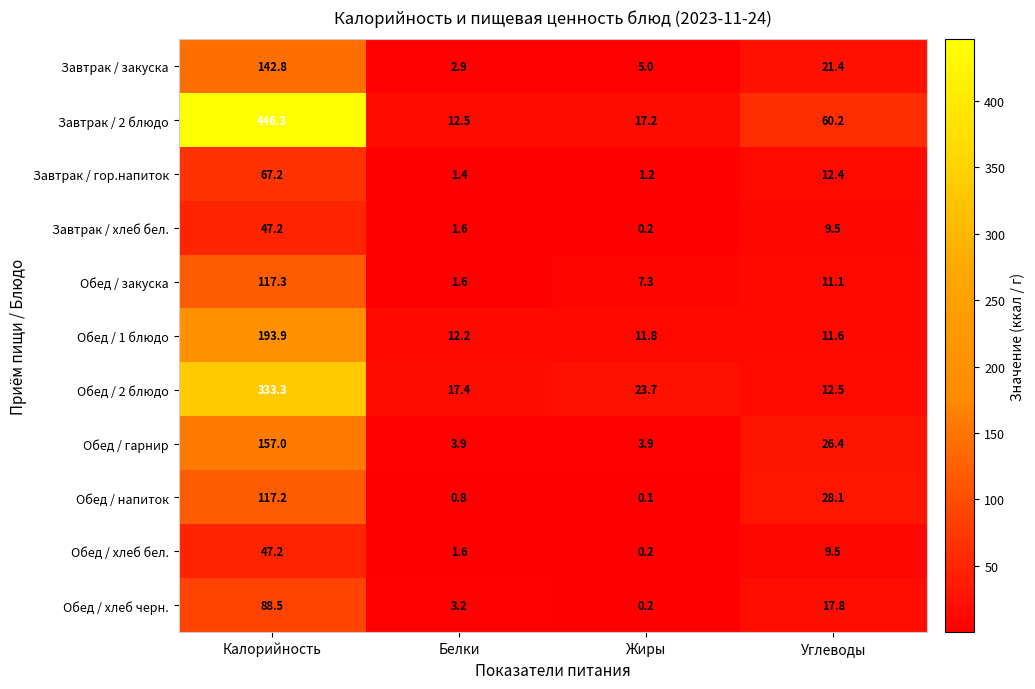

Rank the categories by Обед / закуска value from lowest to highest.

Белки, Жиры, Углеводы, Калорийность